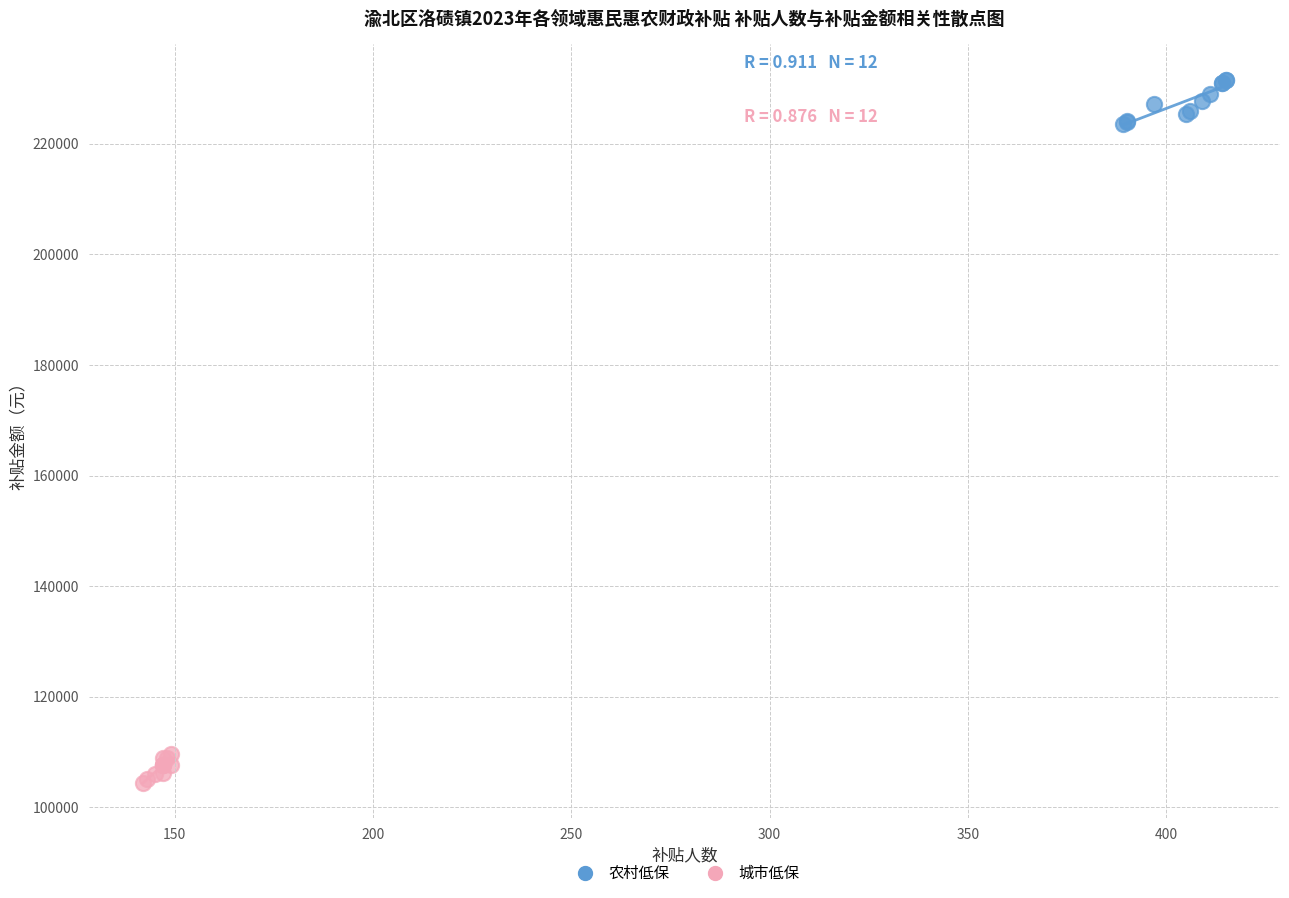

What are all the series names shown in the legend?

农村低保, 城市低保